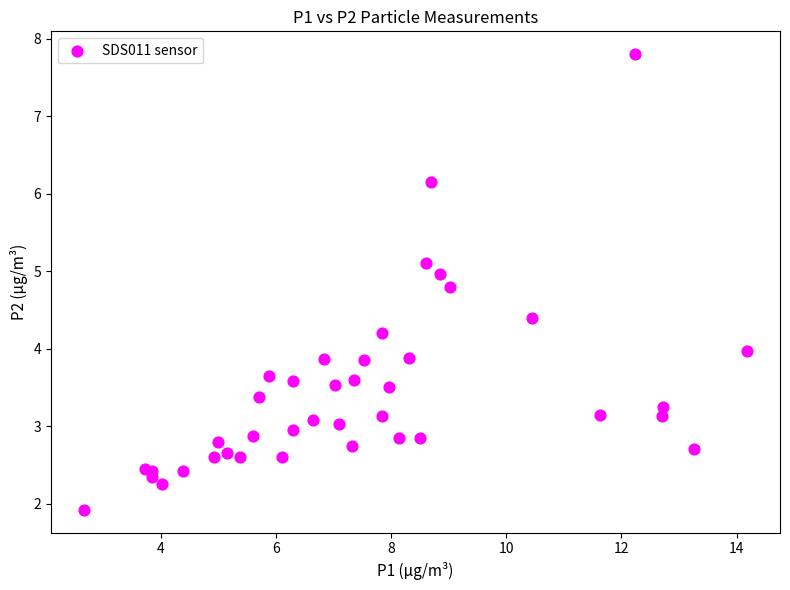

What is the range of X values (max minus min)?

11.5